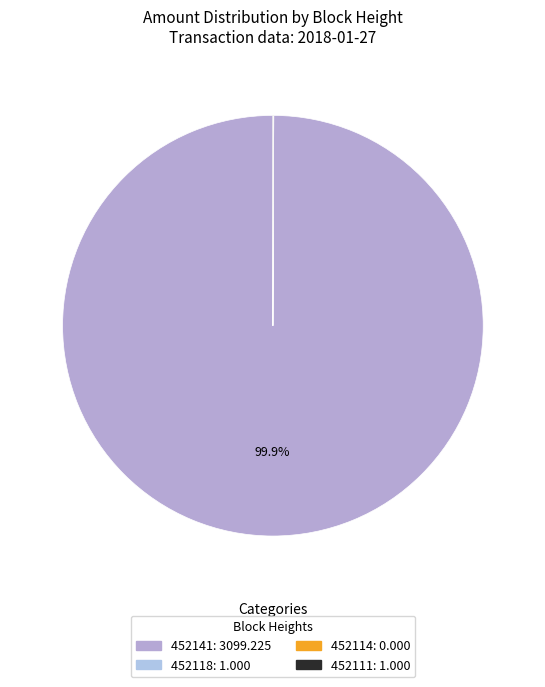

Between 452111 and 452118, which is larger?

452111